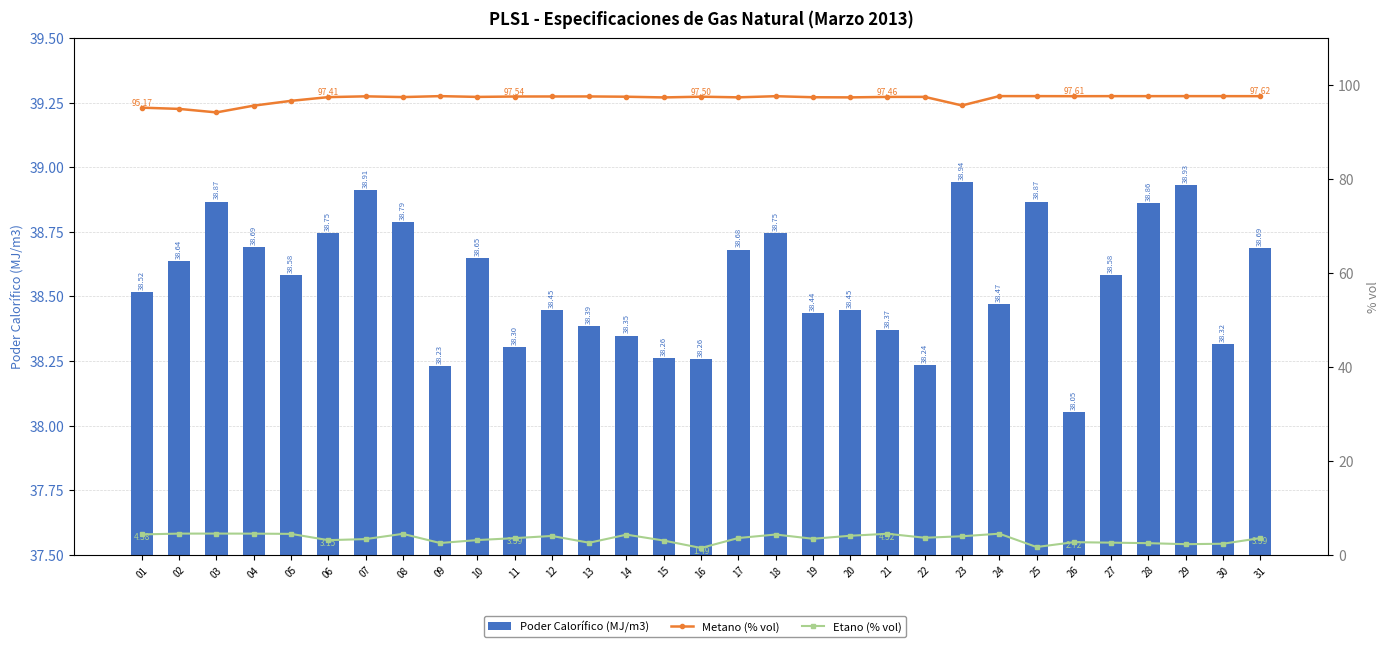

How many data points in Etano (% vol) are less than 3?

9